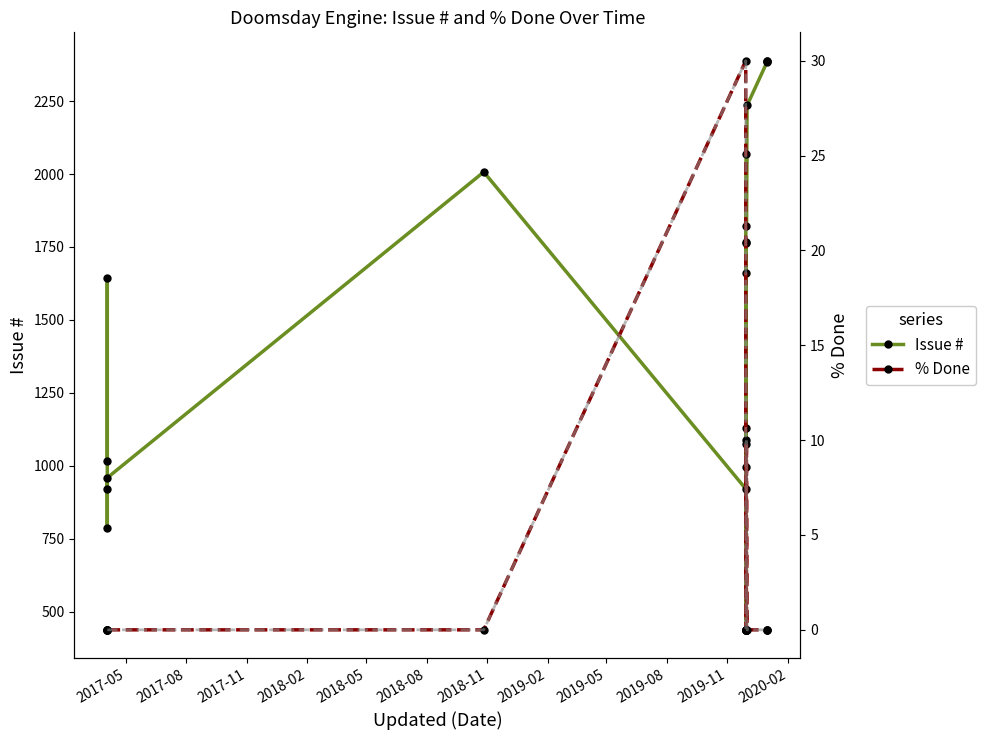

How many series are shown in this chart?

3